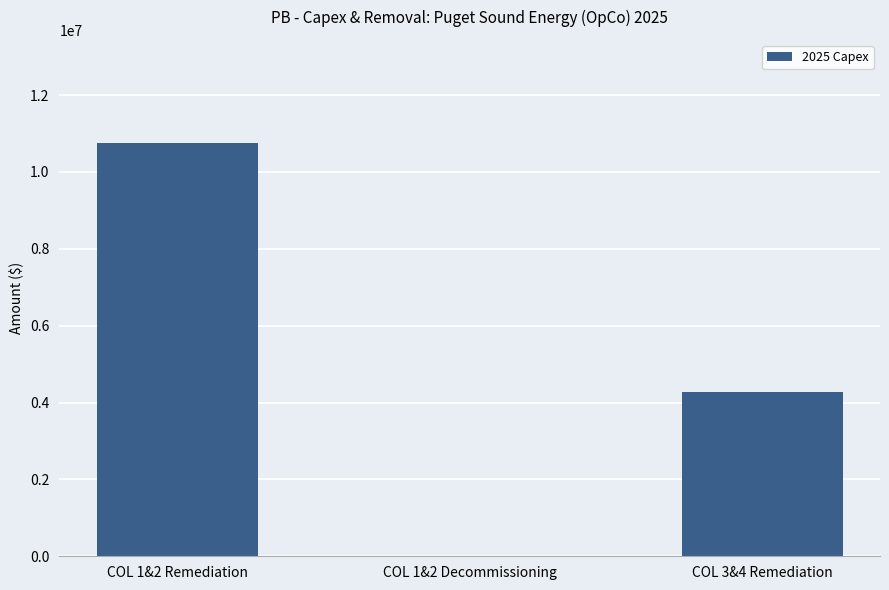

Count the number of categories in the chart.

3